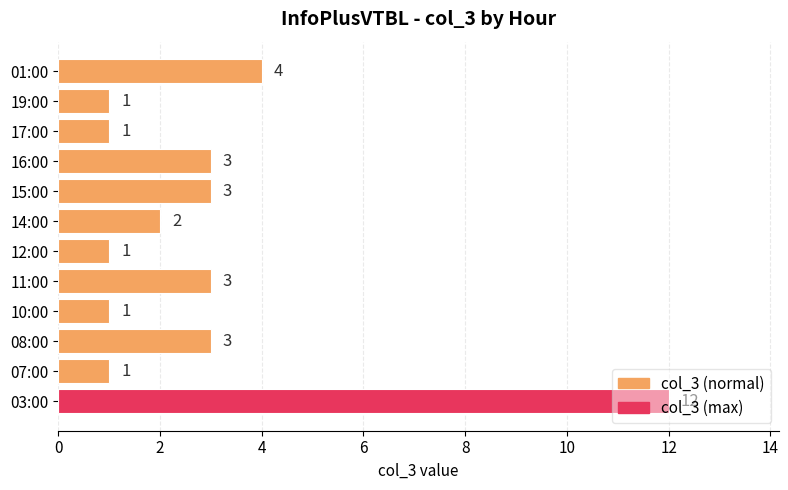

What is the smallest value displayed?

1